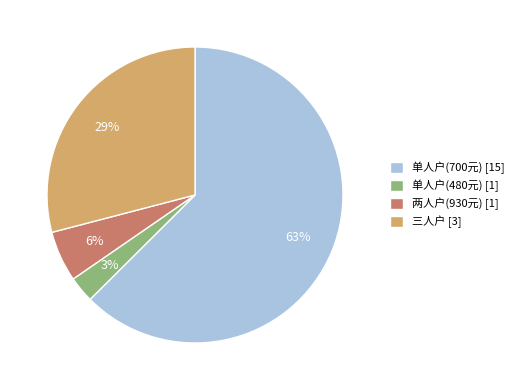

Approximately how many times larger is the value at 三人户 [3] compared to 单人户(700元) [15]?

0.5